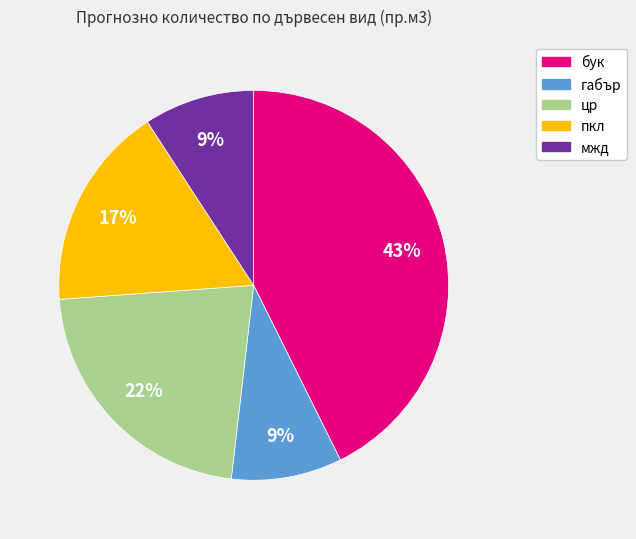

What percentage is the бук slice, to the nearest percent?

43%